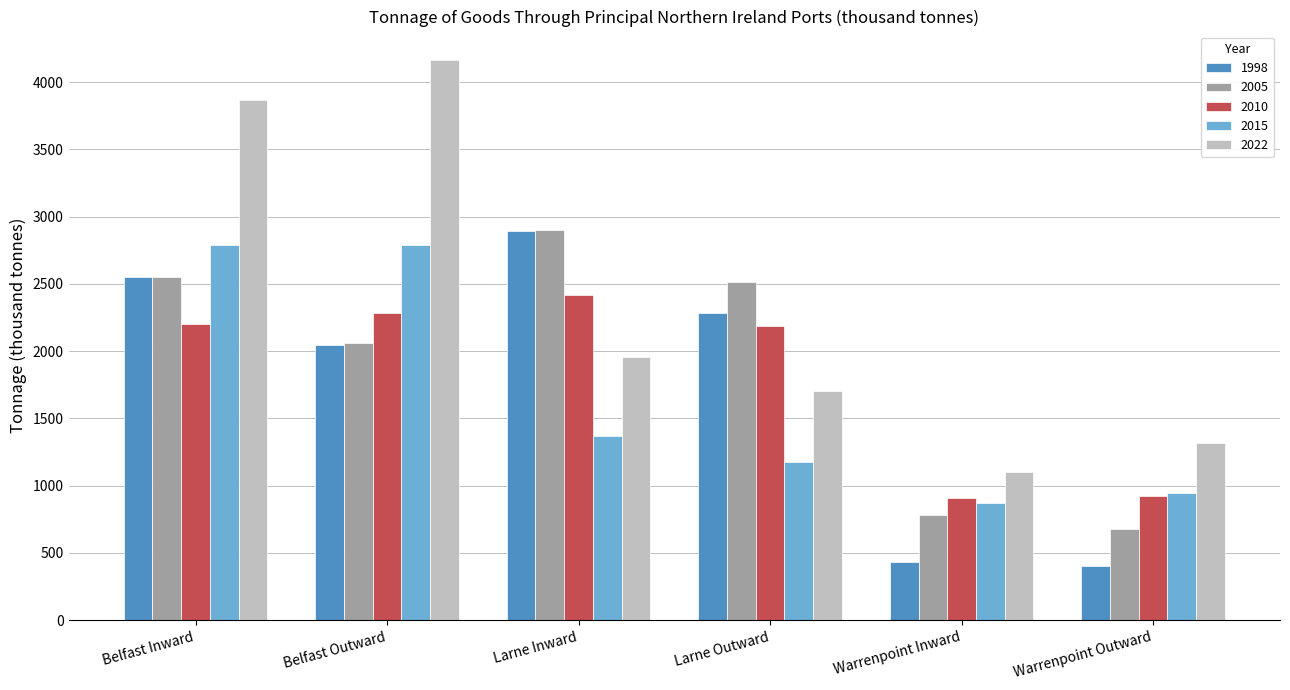

What is the total value across all series at Belfast Inward?

13964.4